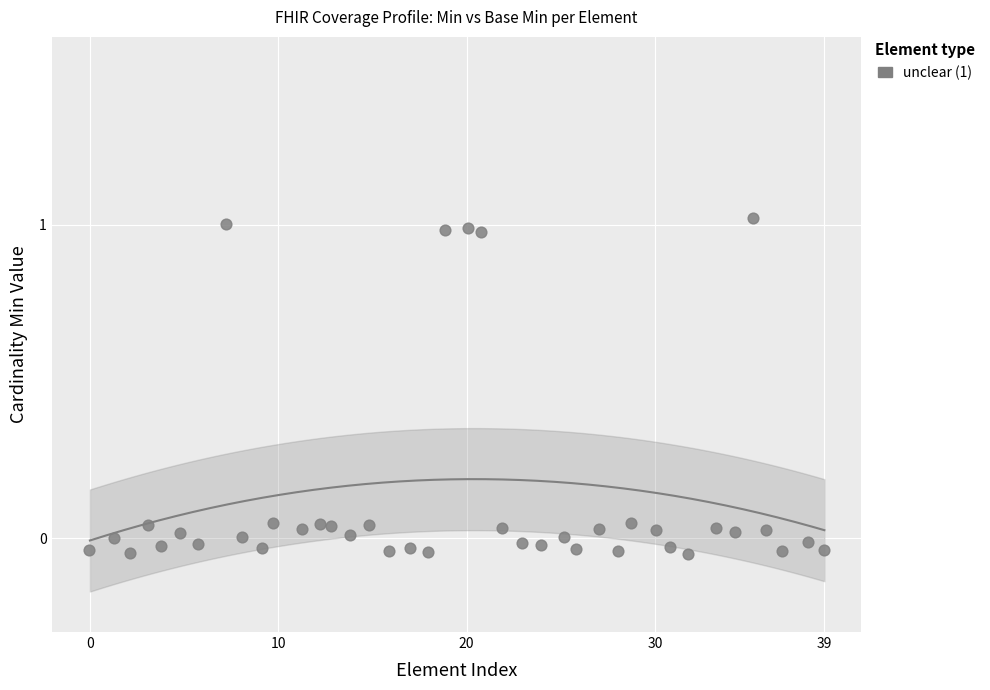

What is the range of Y values (max minus min)?

1.1